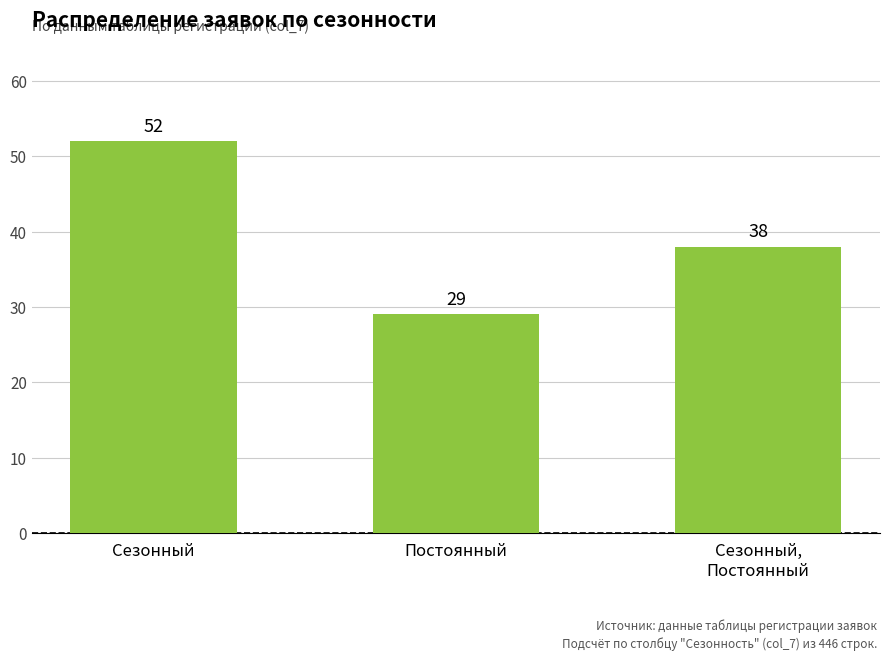

What is the sum of the values at Сезонный,
Постоянный and Постоянный?

67